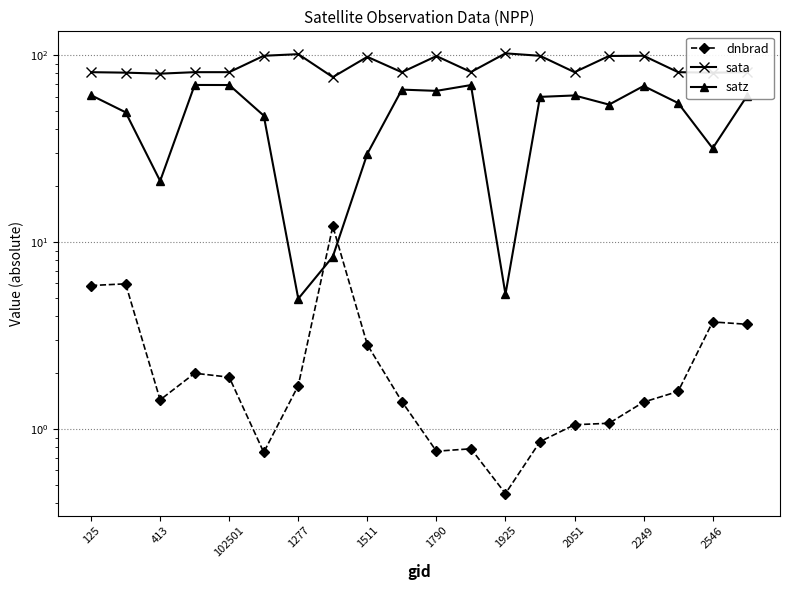

Is this an area chart (filled region under the line)?

No